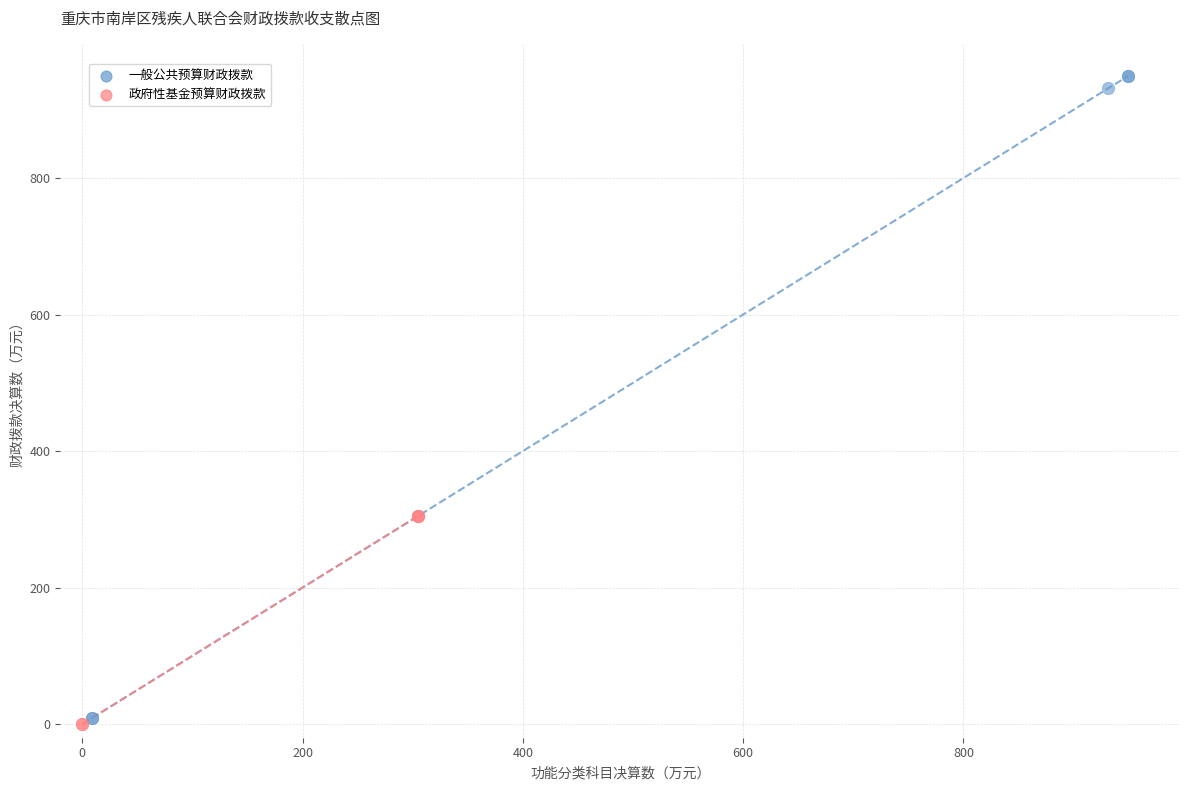

Which series has the largest Y range (max minus min)?

一般公共预算财政拨款